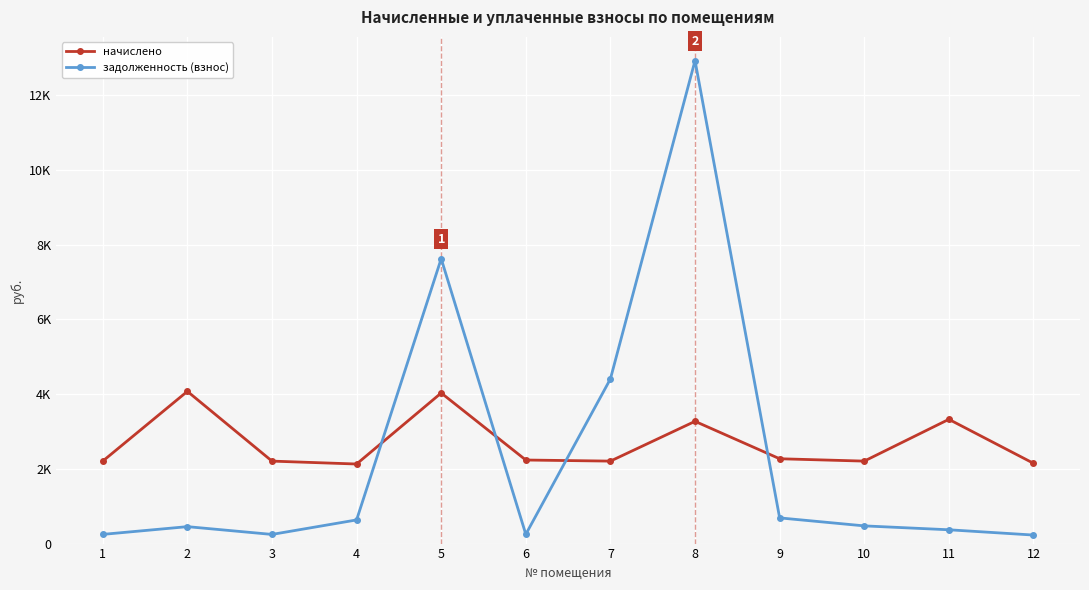

What value does the начислено series have at 12?

2148.1